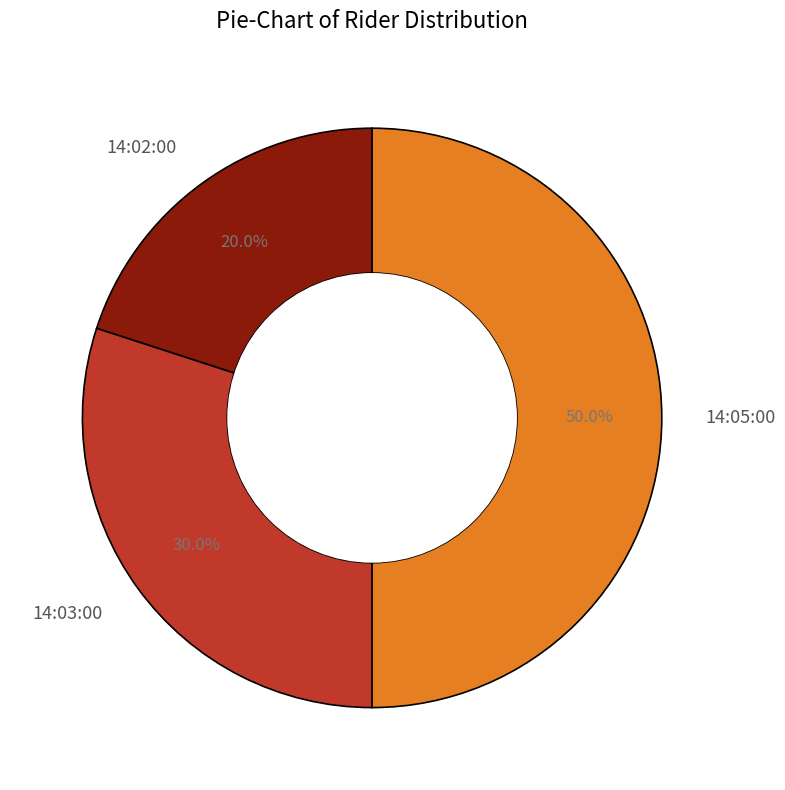

The 14:03:00 slice represents 39% of the pie. True or false?

False